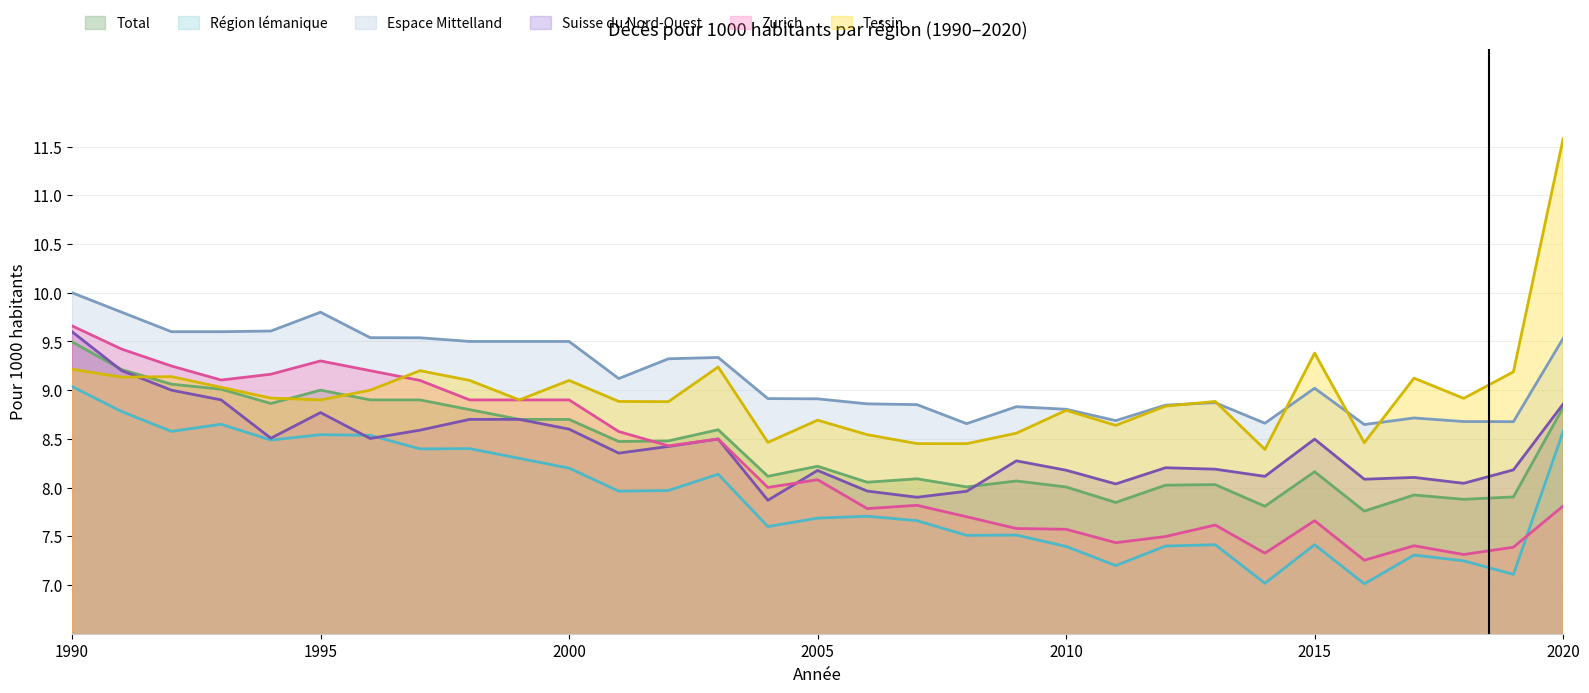

Reading left to right, transcribe all the data shown in this chart.

Total: 1990=9.5	1991=9.2	1992=9.1	1993=9.0	1994=8.9	1995=9.0	1996=8.9	1997=8.9	1998=8.8	1999=8.7	2000=8.7	2001=8.5	2002=8.5	2003=8.6	2004=8.1	2005=8.2	2006=8.1	2007=8.1	2008=8.0	2009=8.1	2010=8.0	2011=7.8	2012=8.0	2013=8.0	2014=7.8	2015=8.2	2016=7.8	2017=7.9	2018=7.9	2019=7.9	2020=8.8
Région lémanique: 1990=9.0	1991=8.8	1992=8.6	1993=8.7	1994=8.5	1995=8.5	1996=8.5	1997=8.4	1998=8.4	1999=8.3	2000=8.2	2001=8.0	2002=8.0	2003=8.1	2004=7.6	2005=7.7	2006=7.7	2007=7.7	2008=7.5	2009=7.5	2010=7.4	2011=7.2	2012=7.4	2013=7.4	2014=7.0	2015=7.4	2016=7.0	2017=7.3	2018=7.2	2019=7.1	2020=8.6
Espace Mittelland: 1990=10.0	1991=9.8	1992=9.6	1993=9.6	1994=9.6	1995=9.8	1996=9.5	1997=9.5	1998=9.5	1999=9.5	2000=9.5	2001=9.1	2002=9.3	2003=9.3	2004=8.9	2005=8.9	2006=8.9	2007=8.9	2008=8.7	2009=8.8	2010=8.8	2011=8.7	2012=8.8	2013=8.9	2014=8.7	2015=9.0	2016=8.6	2017=8.7	2018=8.7	2019=8.7	2020=9.5
Suisse du Nord-Ouest: 1990=9.6	1991=9.2	1992=9.0	1993=8.9	1994=8.5	1995=8.8	1996=8.5	1997=8.6	1998=8.7	1999=8.7	2000=8.6	2001=8.4	2002=8.4	2003=8.5	2004=7.9	2005=8.2	2006=8.0	2007=7.9	2008=8.0	2009=8.3	2010=8.2	2011=8.0	2012=8.2	2013=8.2	2014=8.1	2015=8.5	2016=8.1	2017=8.1	2018=8.0	2019=8.2	2020=8.9
Zurich: 1990=9.7	1991=9.4	1992=9.2	1993=9.1	1994=9.2	1995=9.3	1996=9.2	1997=9.1	1998=8.9	1999=8.9	2000=8.9	2001=8.6	2002=8.4	2003=8.5	2004=8.0	2005=8.1	2006=7.8	2007=7.8	2008=7.7	2009=7.6	2010=7.6	2011=7.4	2012=7.5	2013=7.6	2014=7.3	2015=7.7	2016=7.3	2017=7.4	2018=7.3	2019=7.4	2020=7.8
Tessin: 1990=9.2	1991=9.1	1992=9.1	1993=9.0	1994=8.9	1995=8.9	1996=9.0	1997=9.2	1998=9.1	1999=8.9	2000=9.1	2001=8.9	2002=8.9	2003=9.2	2004=8.5	2005=8.7	2006=8.5	2007=8.5	2008=8.5	2009=8.6	2010=8.8	2011=8.6	2012=8.8	2013=8.9	2014=8.4	2015=9.4	2016=8.5	2017=9.1	2018=8.9	2019=9.2	2020=11.6